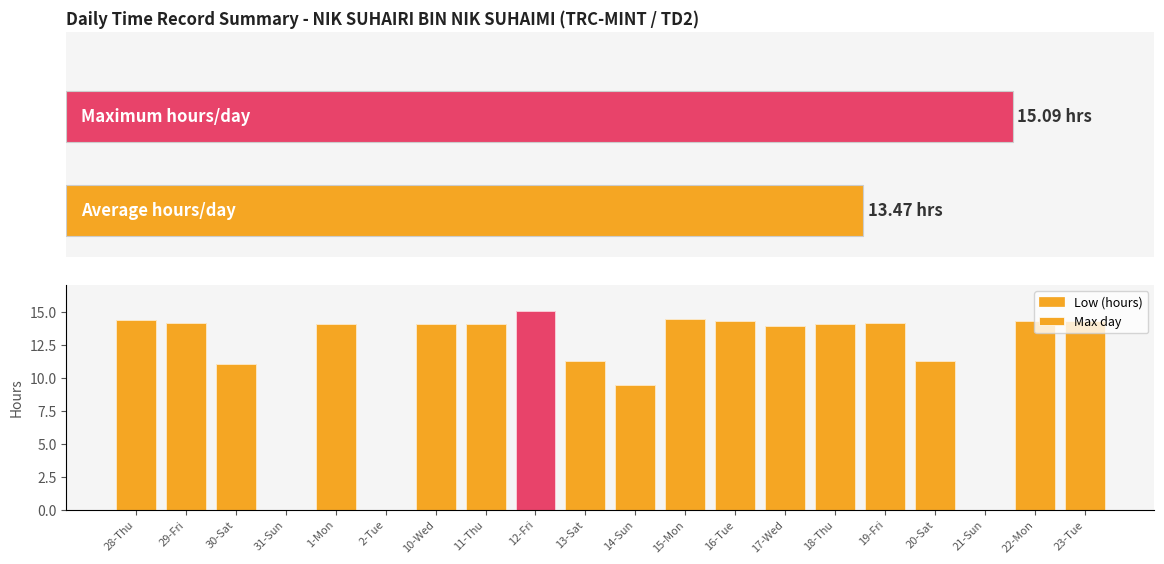

What is the value of the Low (hours) bar at the 19th from the left?

14.4